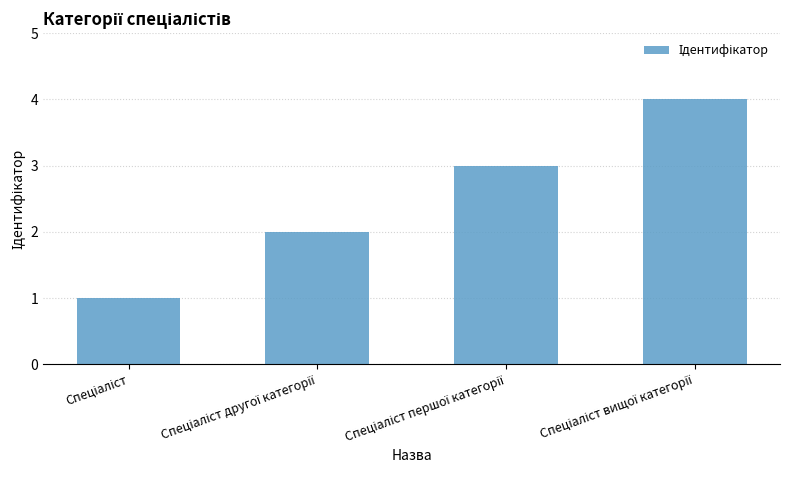

What is the sum of all values?

10